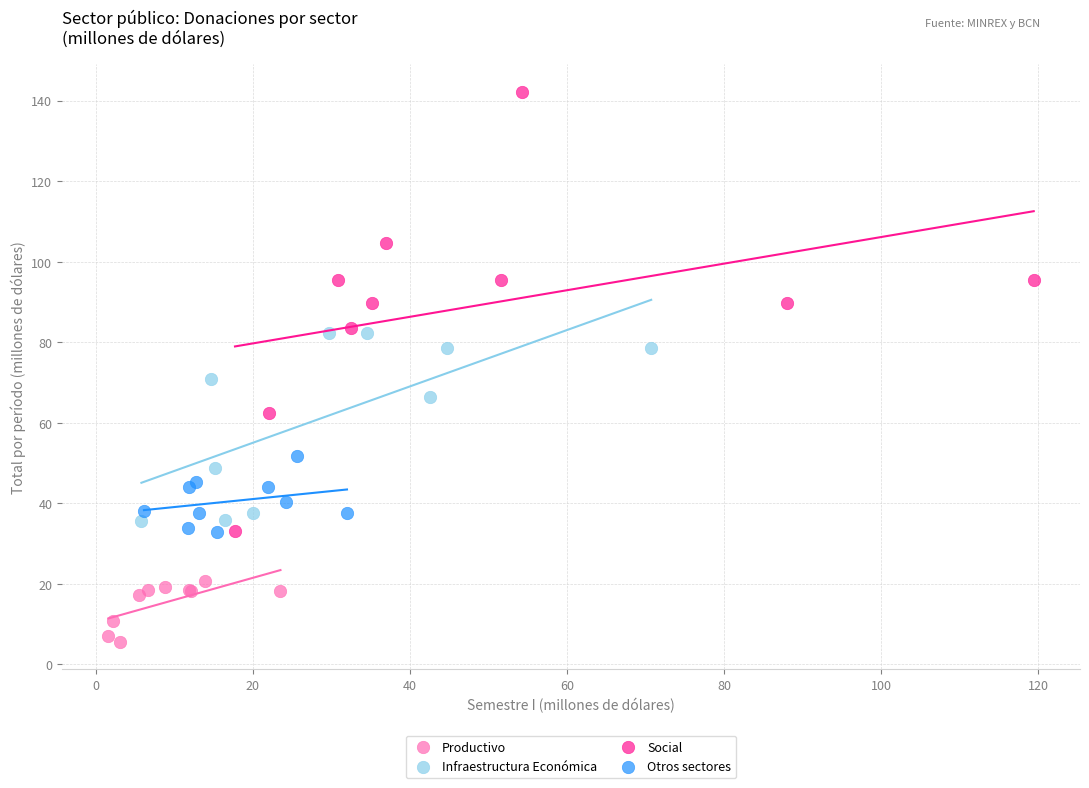

Which series has the largest Y range (max minus min)?

Social